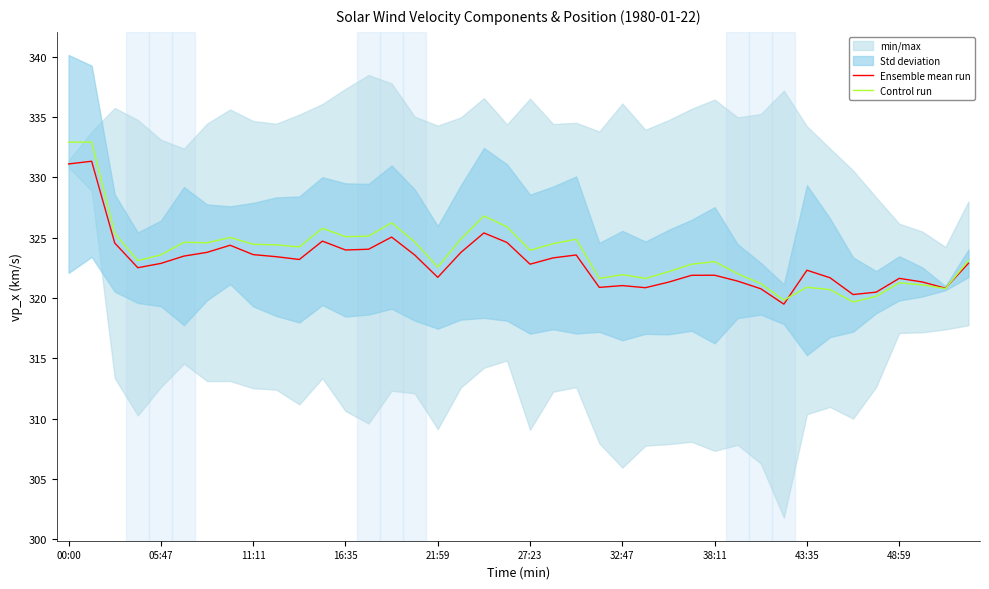

Where is Control run nearest to the value 326?

19